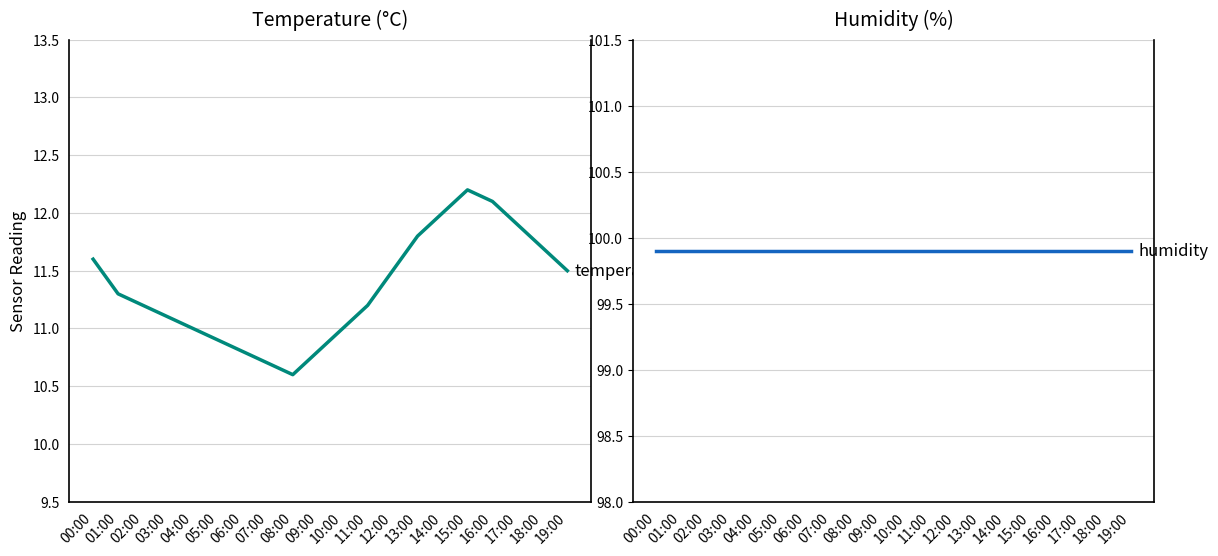

The temperature series shows 17.9 at 08:00. True or false?

False